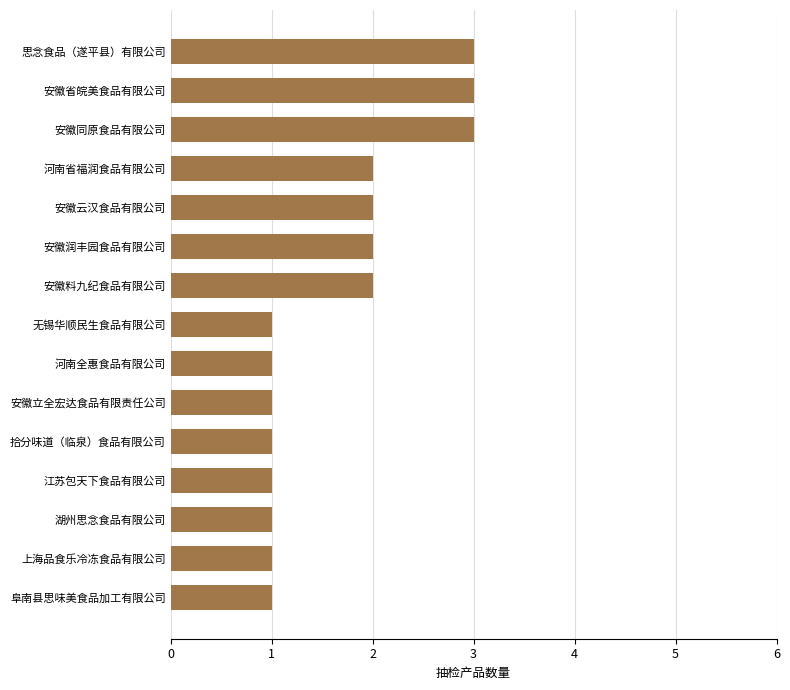

Between 安徽云汉食品有限公司 and 安徽省皖美食品有限公司, which is larger?

安徽省皖美食品有限公司